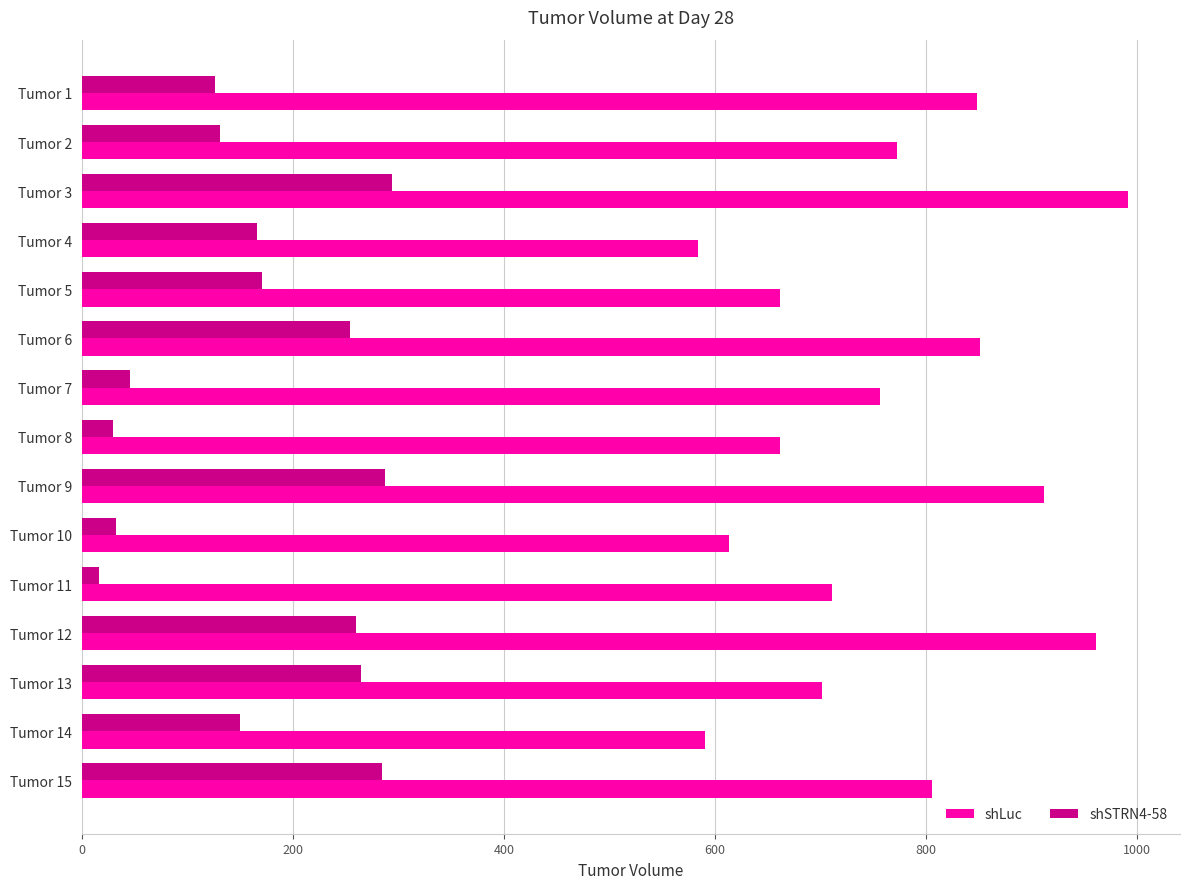

What value does the shSTRN4-58 series have at Tumor 6?

254.6